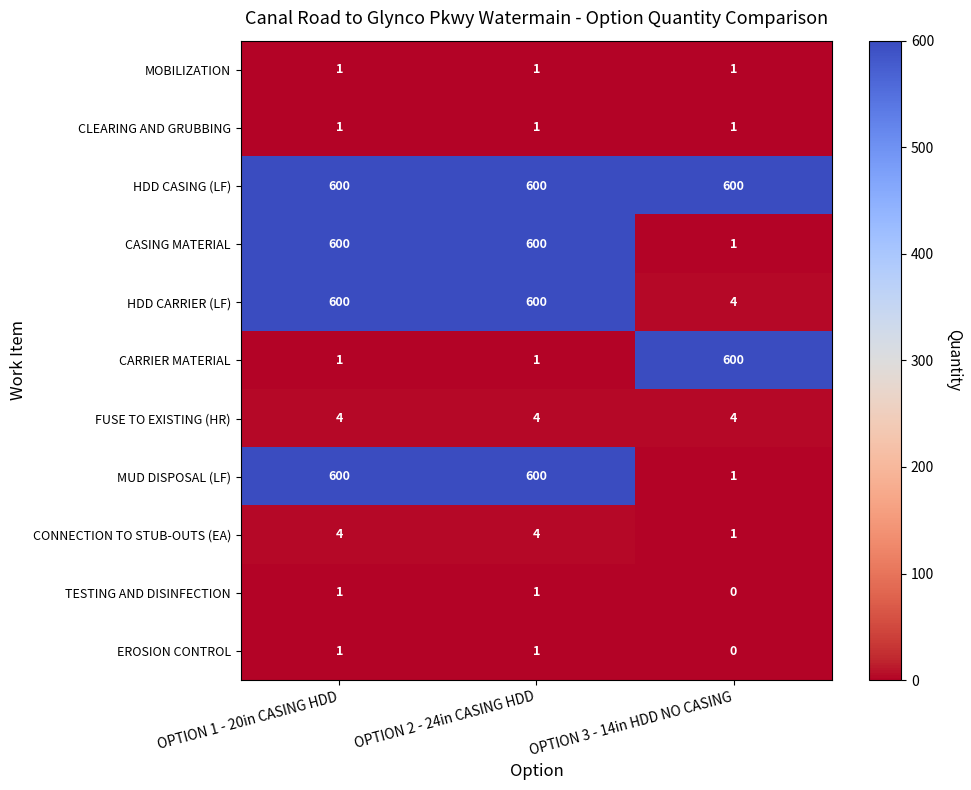

What is the average value of the FUSE TO EXISTING (HR) series?

4